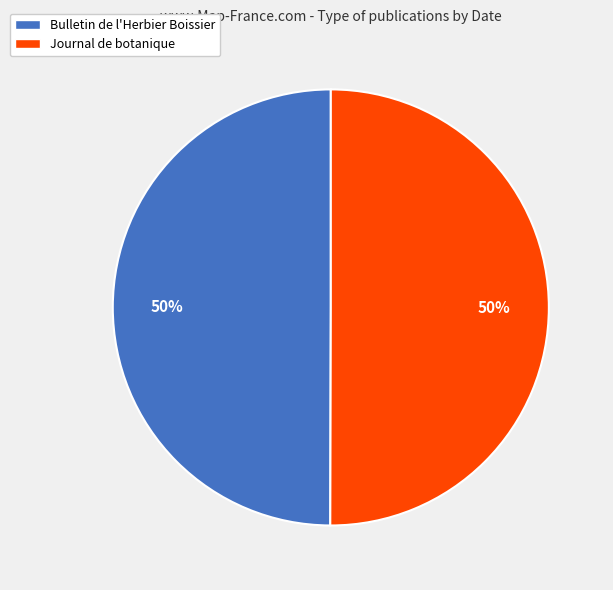

Is the sum of Journal de botanique and Bulletin de l'Herbier Boissier greater than half?

Yes